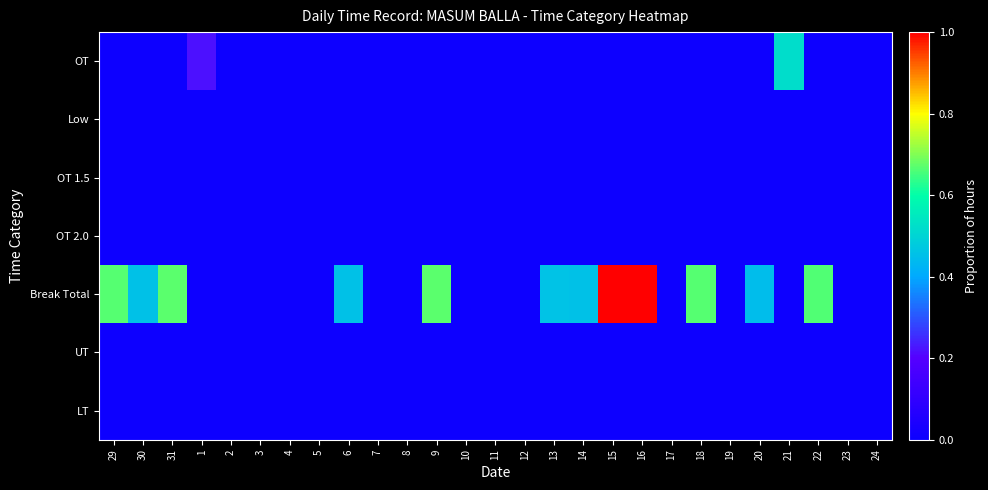

Reading left to right, what are all the values shown in this chart?

OT: 29=0.0	30=0.0	31=0.0	1=0.2	2=0.0	3=0.0	4=0.0	5=0.0	6=0.0	7=0.0	8=0.0	9=0.0	10=0.0	11=0.0	12=0.0	13=0.0	14=0.0	15=0.0	16=0.0	17=0.0	18=0.0	19=0.0	20=0.0	21=0.5	22=0.0	23=0.0	24=0.0
Low: 29=0.0	30=0.0	31=0.0	1=0.0	2=0.0	3=0.0	4=0.0	5=0.0	6=0.0	7=0.0	8=0.0	9=0.0	10=0.0	11=0.0	12=0.0	13=0.0	14=0.0	15=0.0	16=0.0	17=0.0	18=0.0	19=0.0	20=0.0	21=0.0	22=0.0	23=0.0	24=0.0
OT 1.5: 29=0.0	30=0.0	31=0.0	1=0.0	2=0.0	3=0.0	4=0.0	5=0.0	6=0.0	7=0.0	8=0.0	9=0.0	10=0.0	11=0.0	12=0.0	13=0.0	14=0.0	15=0.0	16=0.0	17=0.0	18=0.0	19=0.0	20=0.0	21=0.0	22=0.0	23=0.0	24=0.0
OT 2.0: 29=0.0	30=0.0	31=0.0	1=0.0	2=0.0	3=0.0	4=0.0	5=0.0	6=0.0	7=0.0	8=0.0	9=0.0	10=0.0	11=0.0	12=0.0	13=0.0	14=0.0	15=0.0	16=0.0	17=0.0	18=0.0	19=0.0	20=0.0	21=0.0	22=0.0	23=0.0	24=0.0
Break Total: 29=0.7	30=0.5	31=0.7	1=0.0	2=0.0	3=0.0	4=0.0	5=0.0	6=0.5	7=0.0	8=0.0	9=0.7	10=0.0	11=0.0	12=0.0	13=0.5	14=0.5	15=1.0	16=1.0	17=0.0	18=0.7	19=0.0	20=0.4	21=0.0	22=0.7	23=0.0	24=0.0
UT: 29=0.0	30=0.0	31=0.0	1=0.0	2=0.0	3=0.0	4=0.0	5=0.0	6=0.0	7=0.0	8=0.0	9=0.0	10=0.0	11=0.0	12=0.0	13=0.0	14=0.0	15=0.0	16=0.0	17=0.0	18=0.0	19=0.0	20=0.0	21=0.0	22=0.0	23=0.0	24=0.0
LT: 29=0.0	30=0.0	31=0.0	1=0.0	2=0.0	3=0.0	4=0.0	5=0.0	6=0.0	7=0.0	8=0.0	9=0.0	10=0.0	11=0.0	12=0.0	13=0.0	14=0.0	15=0.0	16=0.0	17=0.0	18=0.0	19=0.0	20=0.0	21=0.0	22=0.0	23=0.0	24=0.0